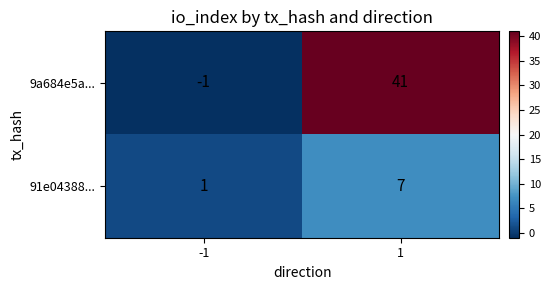

What is the difference between the maximum and minimum values in the 9a684e5a... series?

42